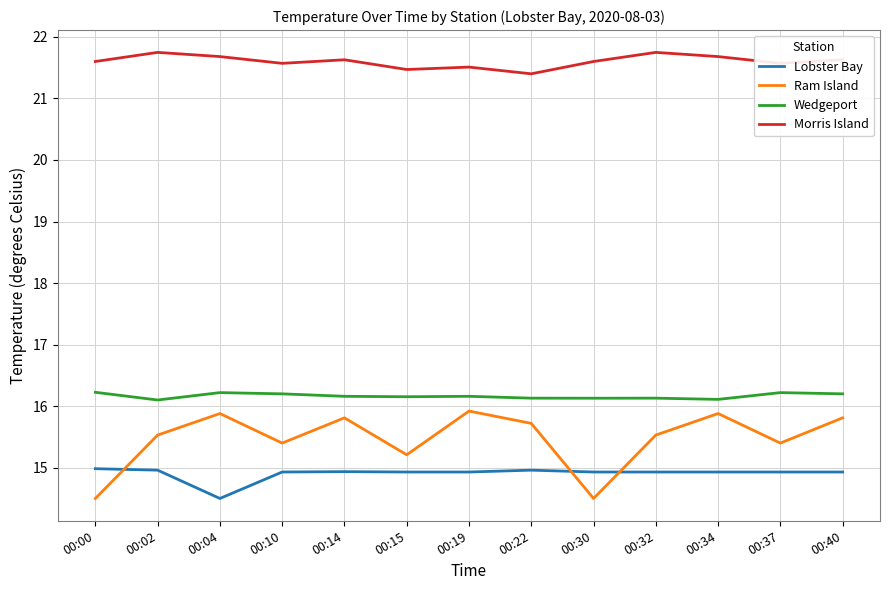

What is the difference between the Ram Island values at 00:19 and 00:37?

0.5